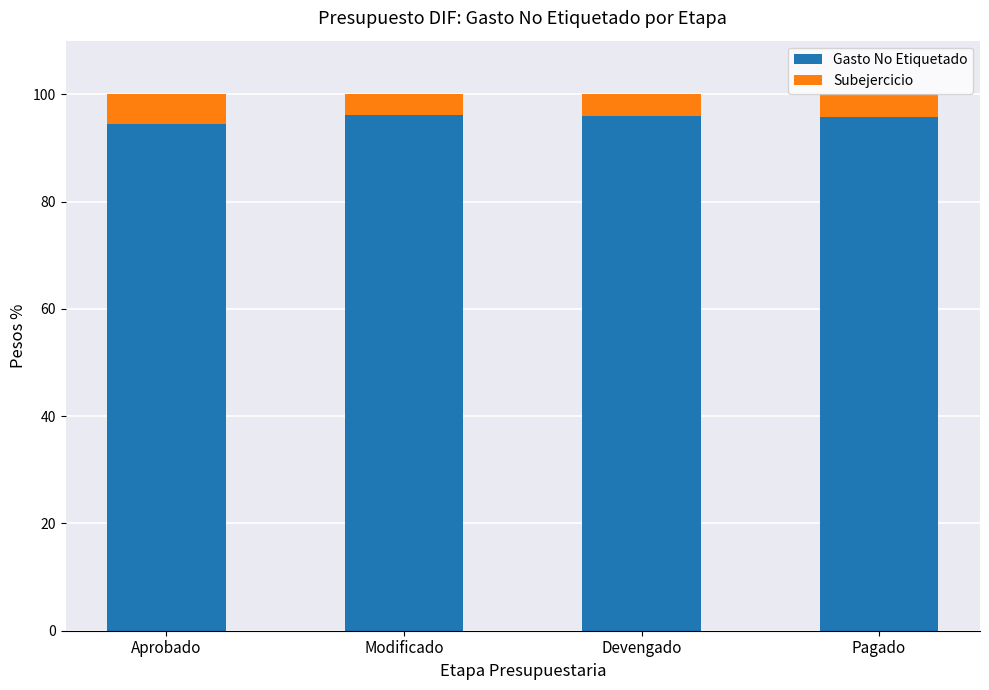

What is the minimum value for Gasto No Etiquetado?

94.5